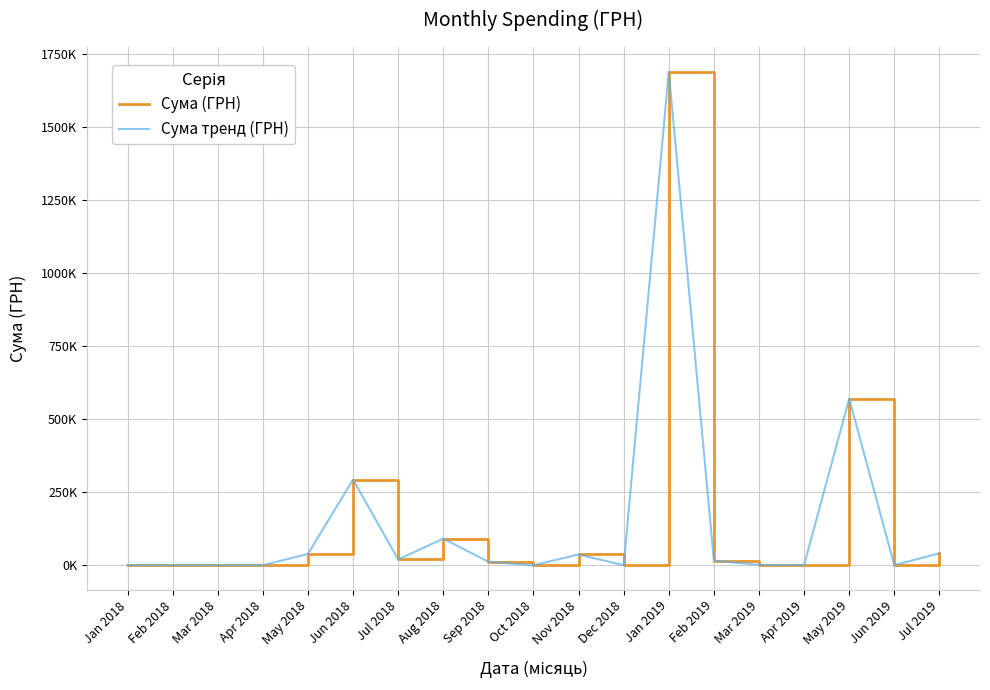

True or false: Сума тренд (ГРН) has more than 1 points higher than both neighbors.

True